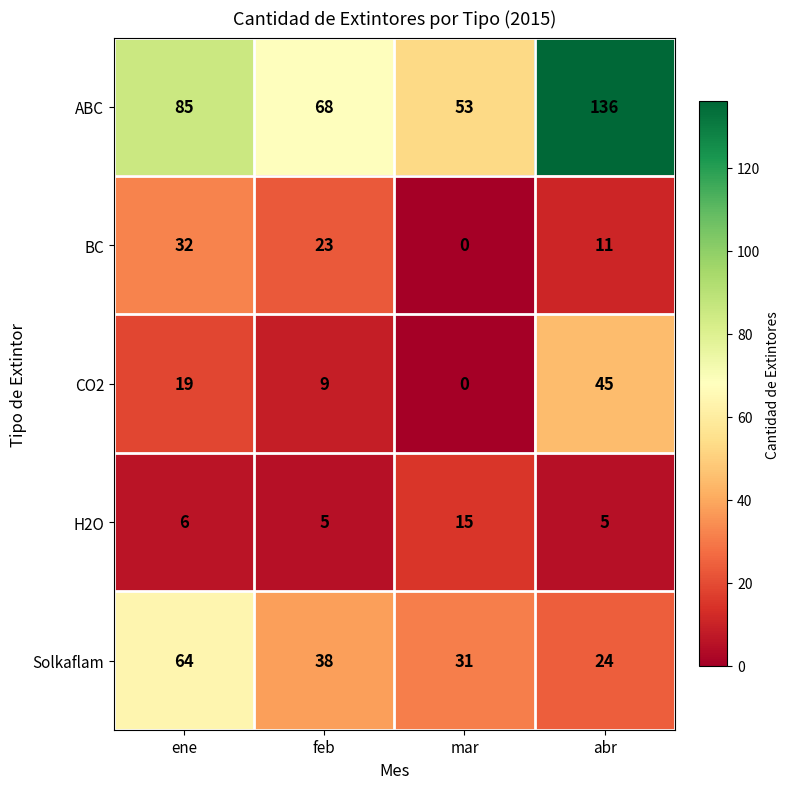

Reading left to right, list all the values displayed in this chart.

ABC: ene=85	feb=68	mar=53	abr=136
BC: ene=32	feb=23	mar=0	abr=11
CO2: ene=19	feb=9	mar=0	abr=45
H2O: ene=6	feb=5	mar=15	abr=5
Solkaflam: ene=64	feb=38	mar=31	abr=24